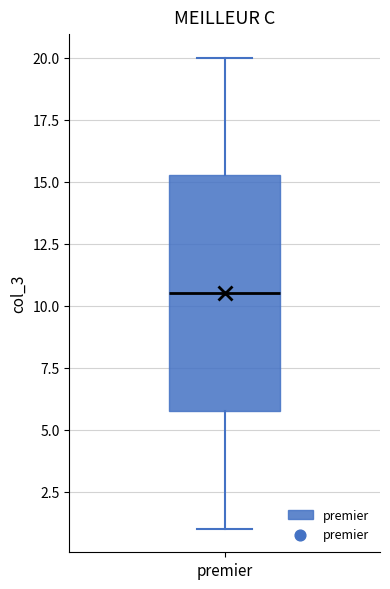

Transcribe this box plot: give where the median line is, the range the box spans, and where the two whiskers end, as read against the y-axis. The values are not printed on the chart, so give them approximately, as read against the axis.

median 10.5, box 6.0 to 15.5, whiskers 1.0 to 20.0